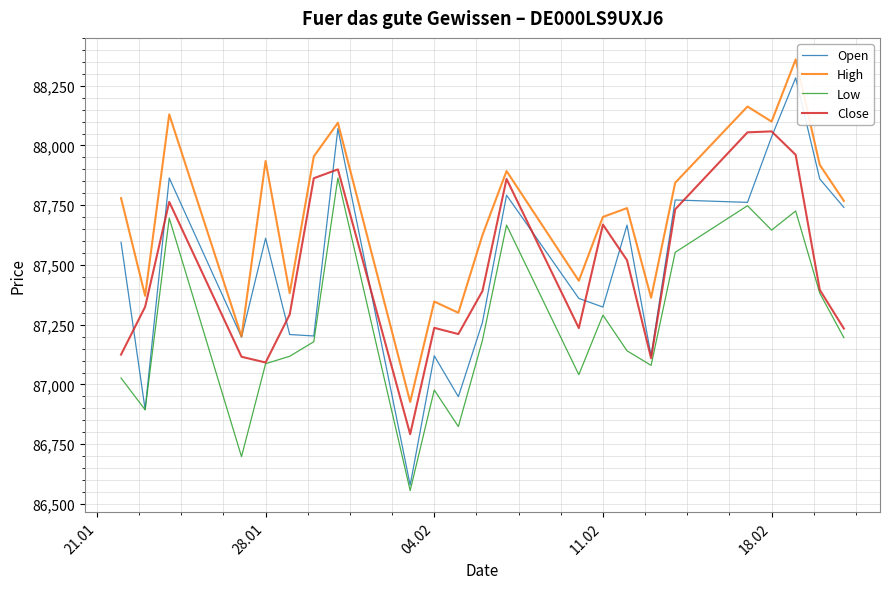

What is the lowest value of the High series?

86927